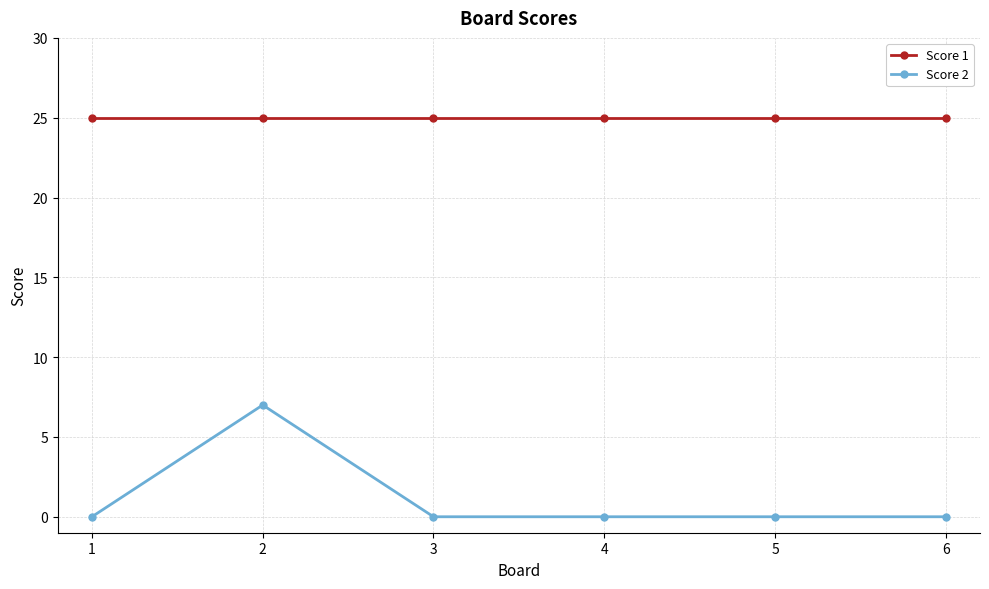

What is the spread (max minus min) of values at 4?

25